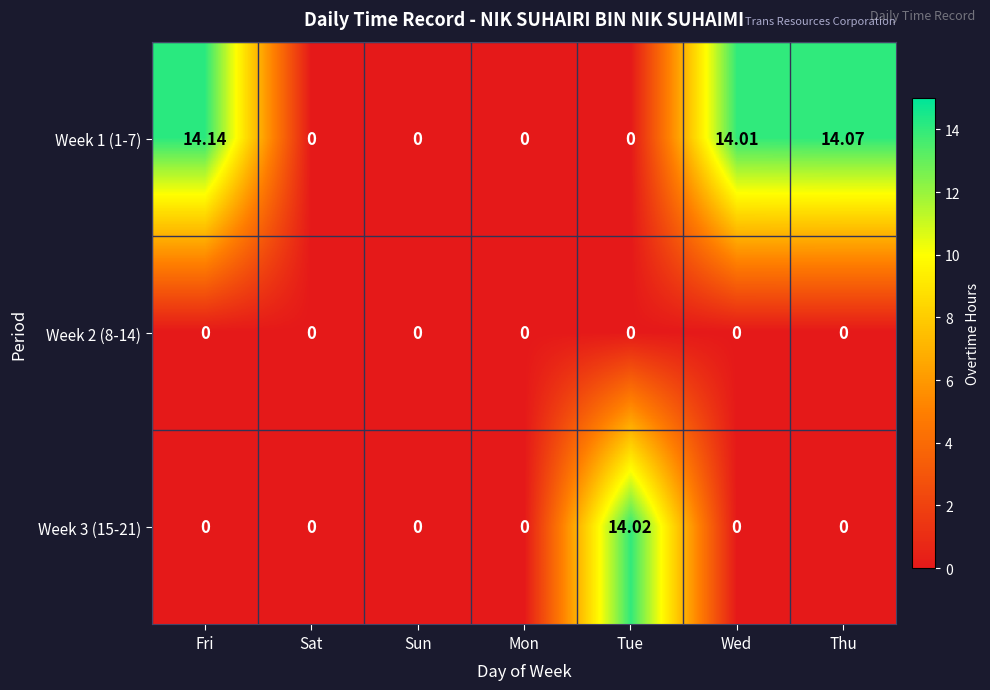

At which category is the sum across all series the highest?

Fri